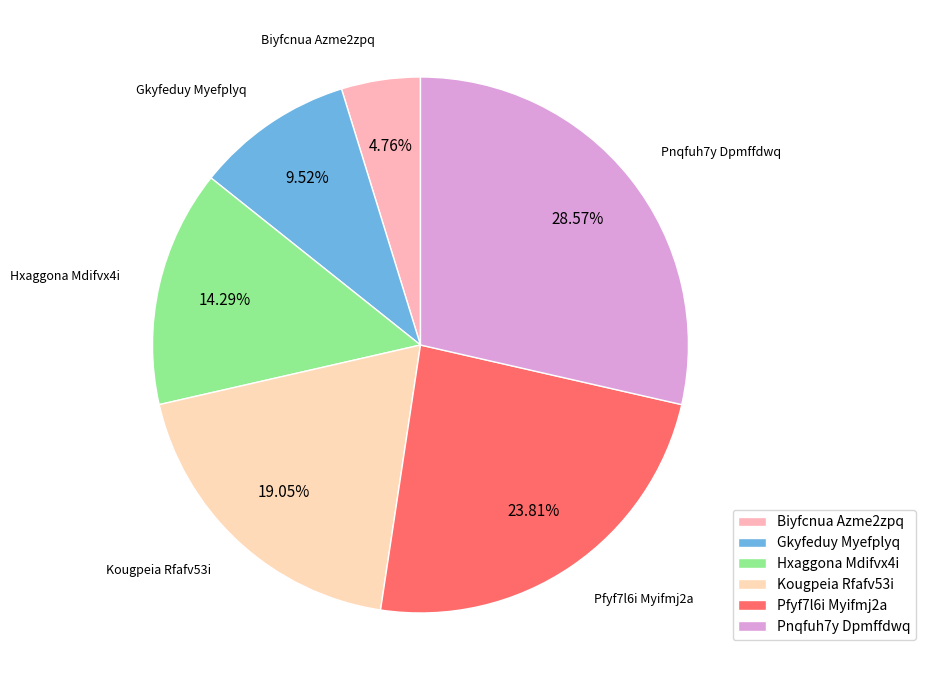

To the nearest percent, what is the difference between the Gkyfeduy Myefplyq and Kougpeia Rfafv53i slice percentages?

10%